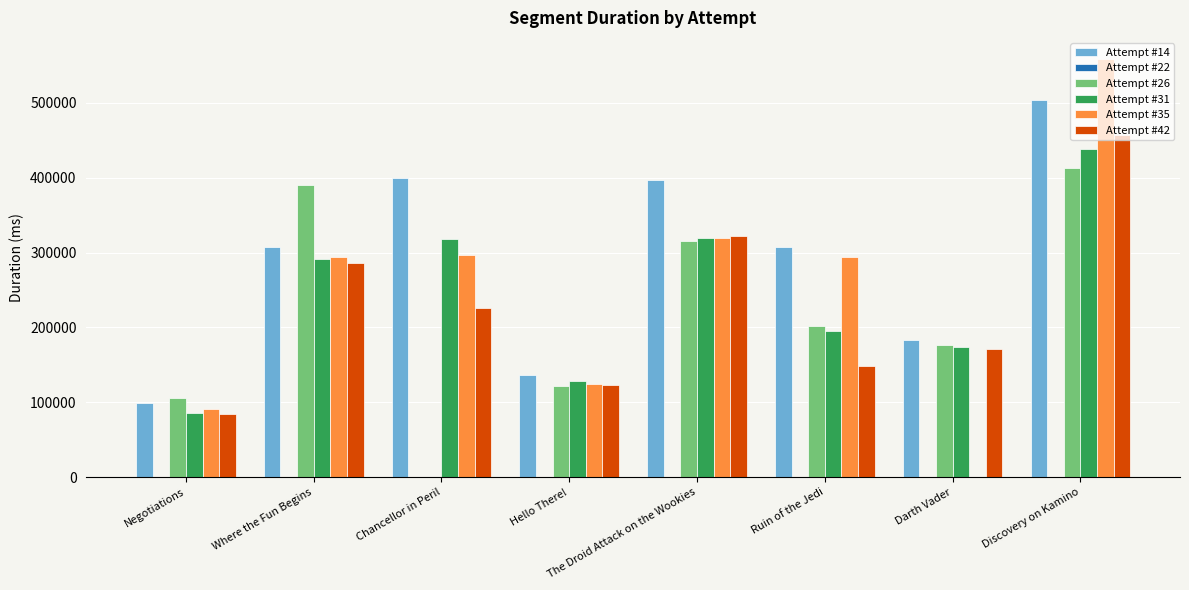

At which category is the sum across all series the highest?

Discovery on Kamino